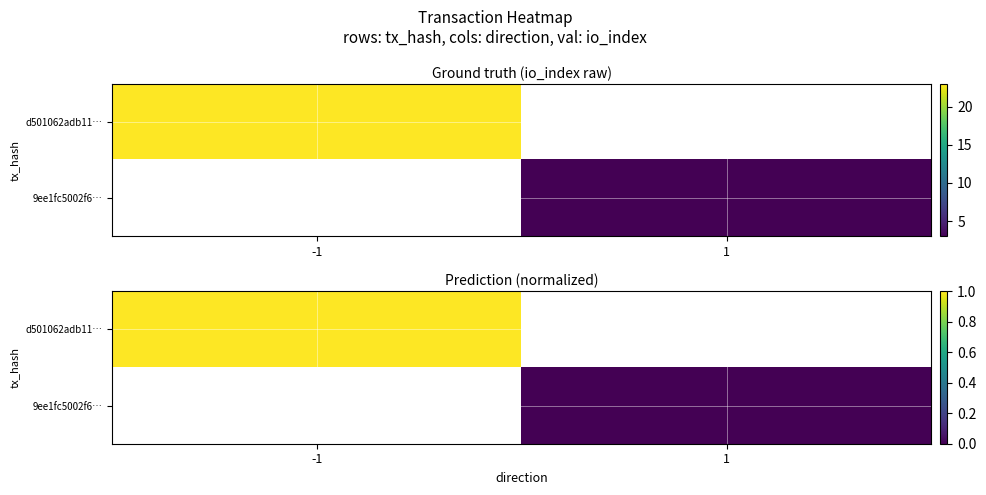

Which has a higher value, 1 or -1?

-1